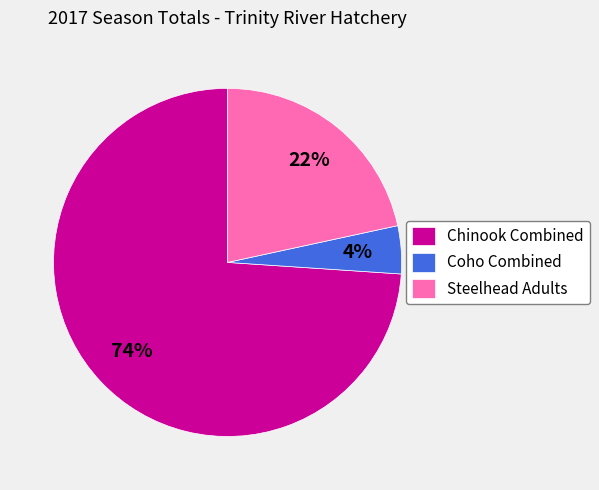

Is there a majority slice in this chart?

Yes